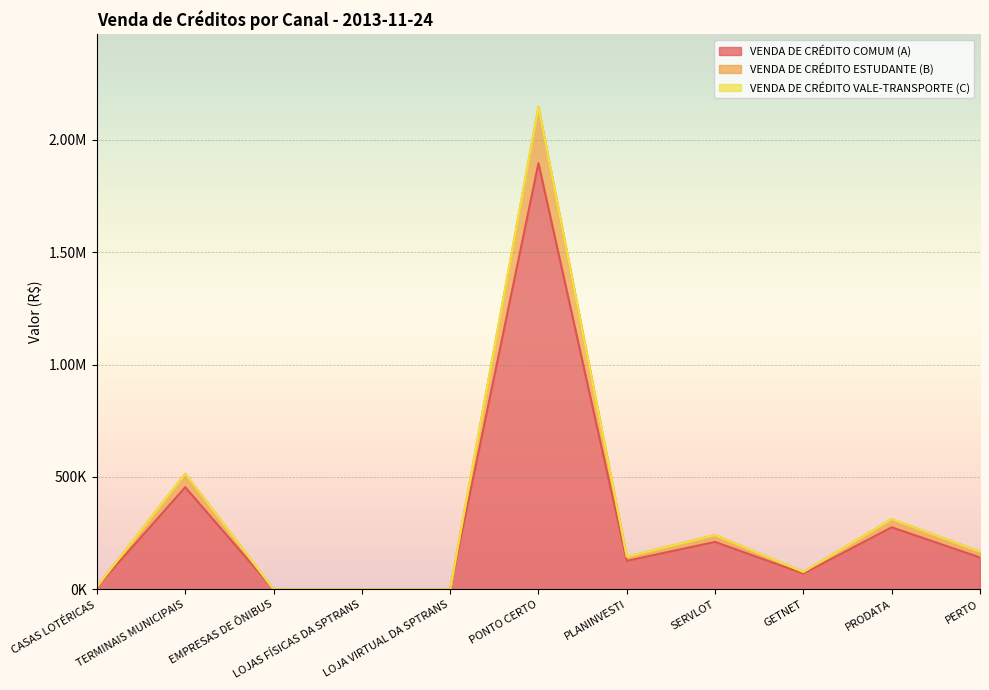

True or false: VENDA DE CRÉDITO ESTUDANTE (B) and VENDA DE CRÉDITO COMUM (A) cross at least once.

False